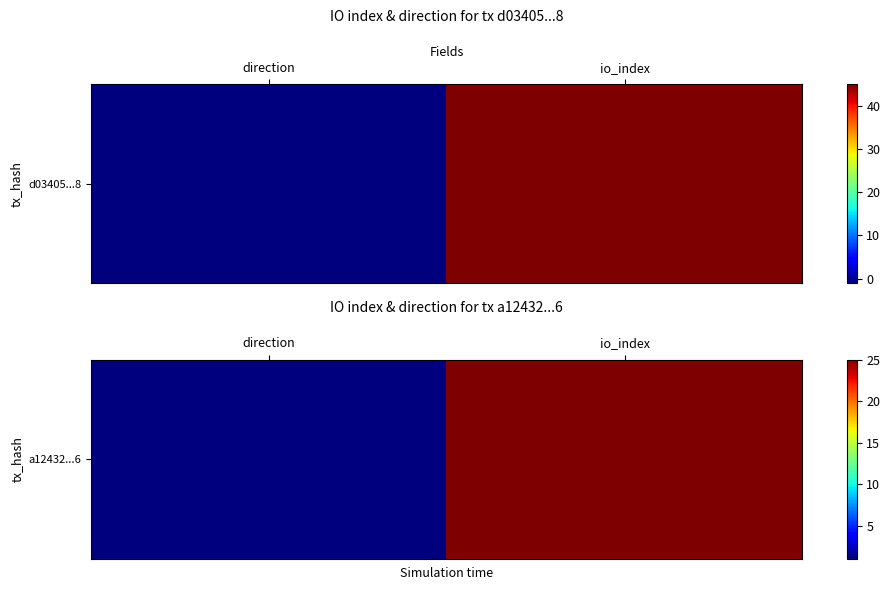

What is the difference between the values at direction and io_index?

24